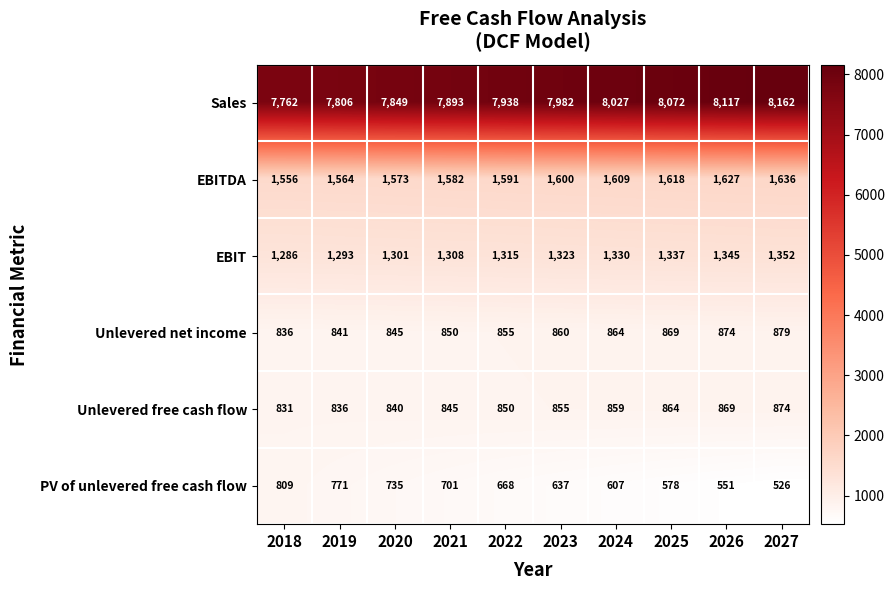

Which series has the largest total across all categories?

Sales